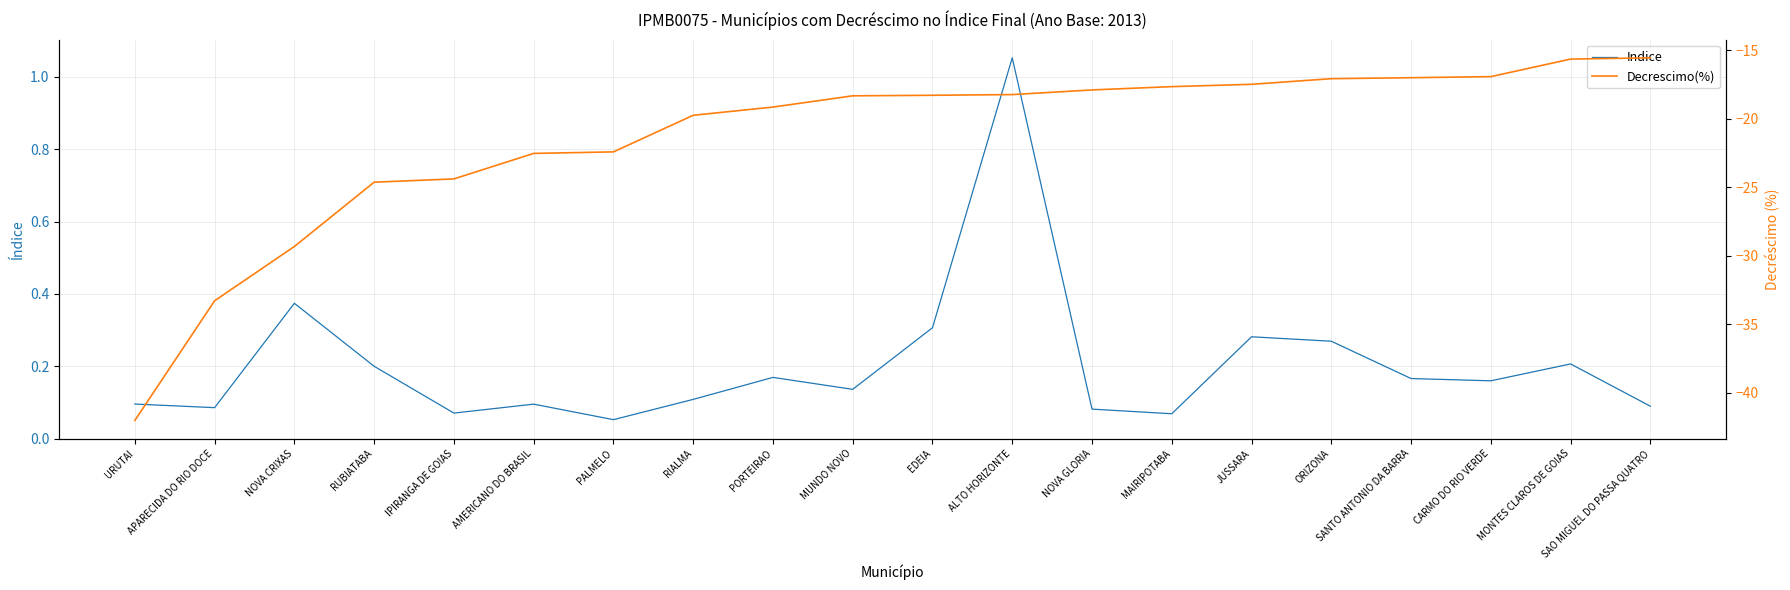

True or false: Indice and Decrescimo(%) cross at least once.

False